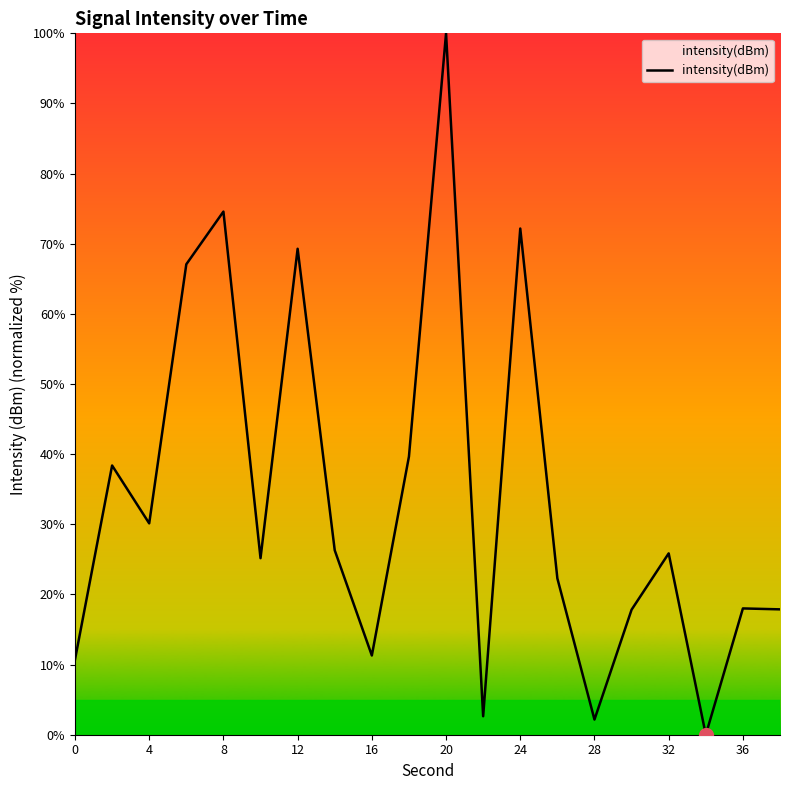

What is the difference between the maximum and minimum values?

100.0